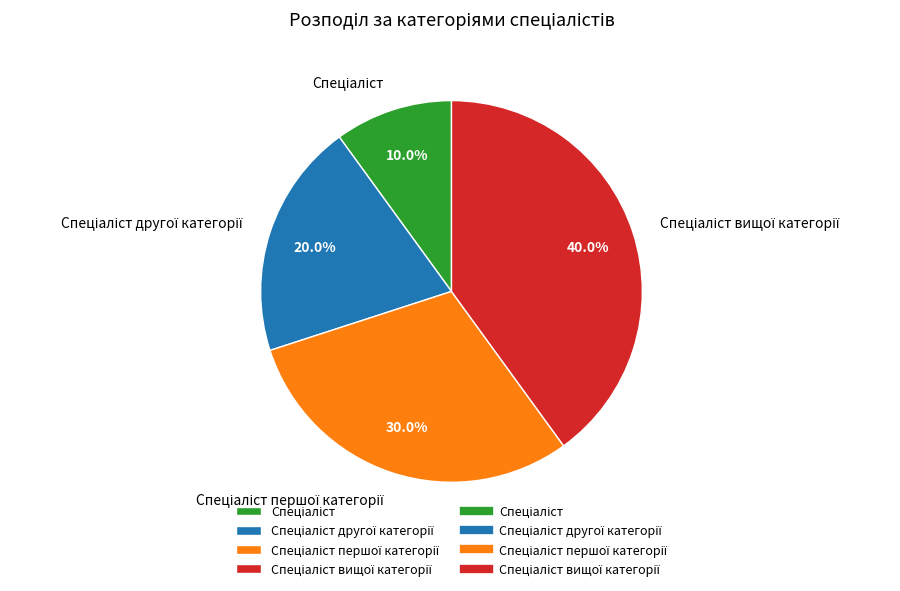

Is there a majority slice in this chart?

No